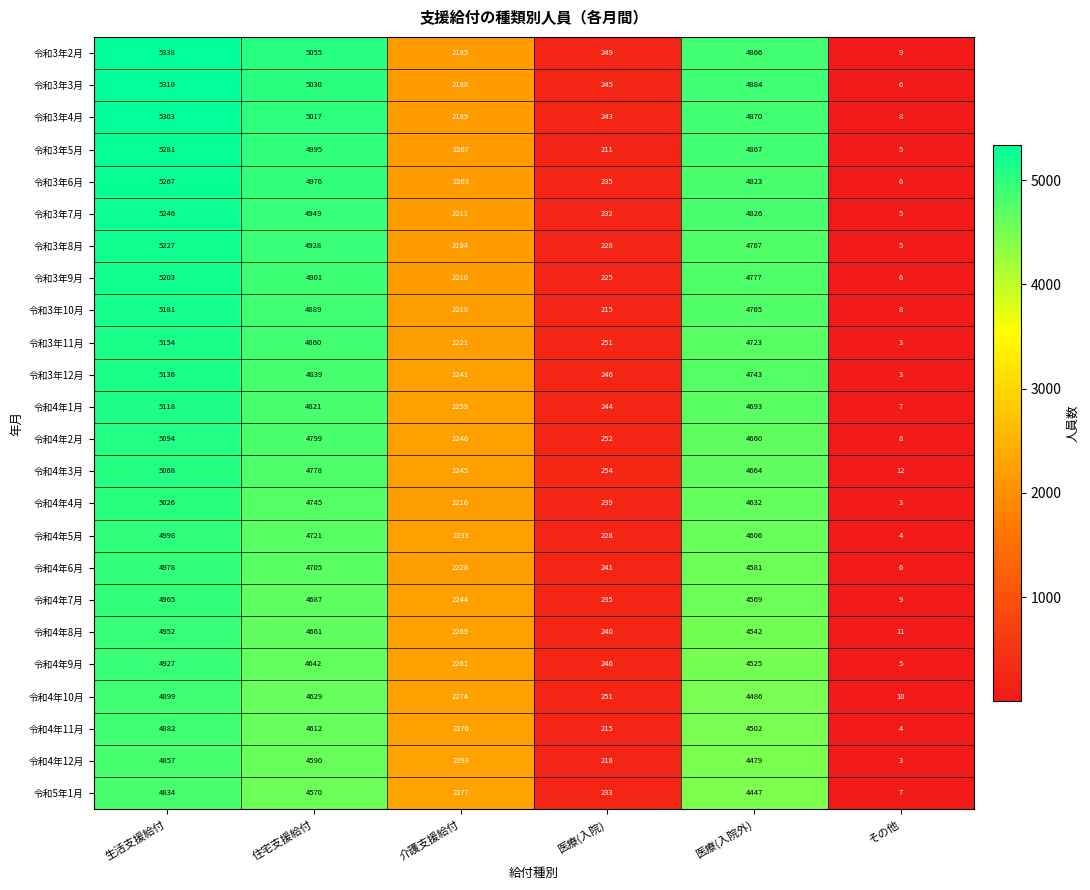

Count the number of categories in the chart.

6